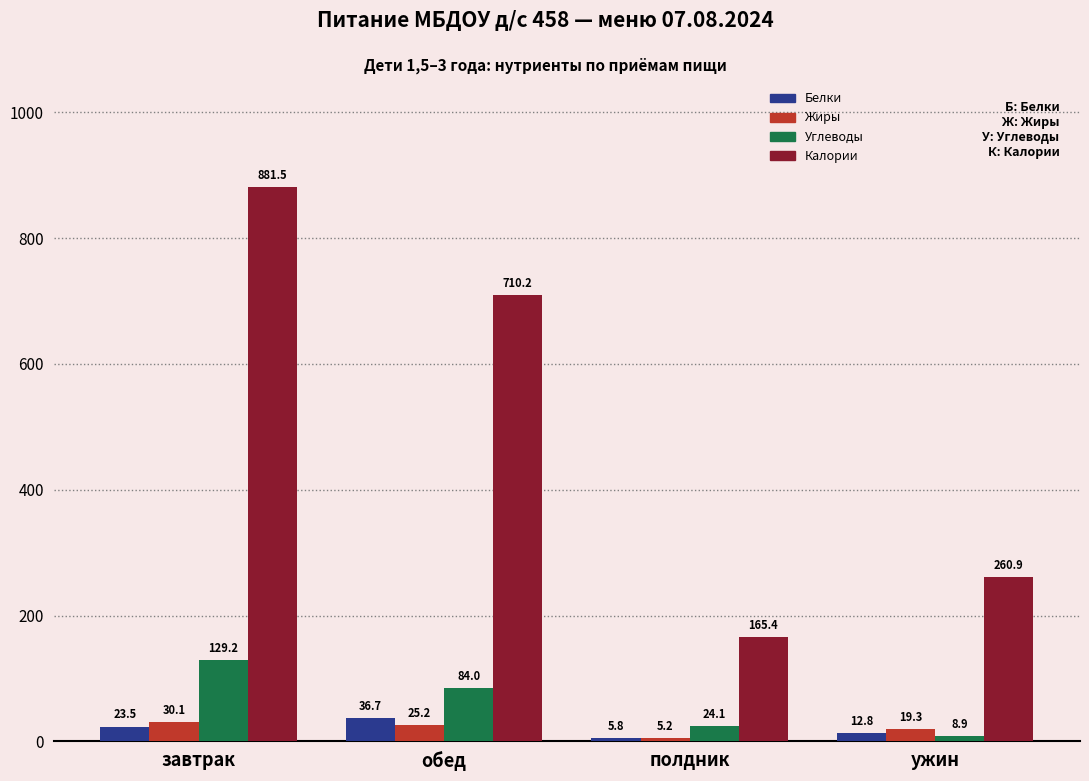

What is the sum of the Калории values at полдник and обед?

875.6